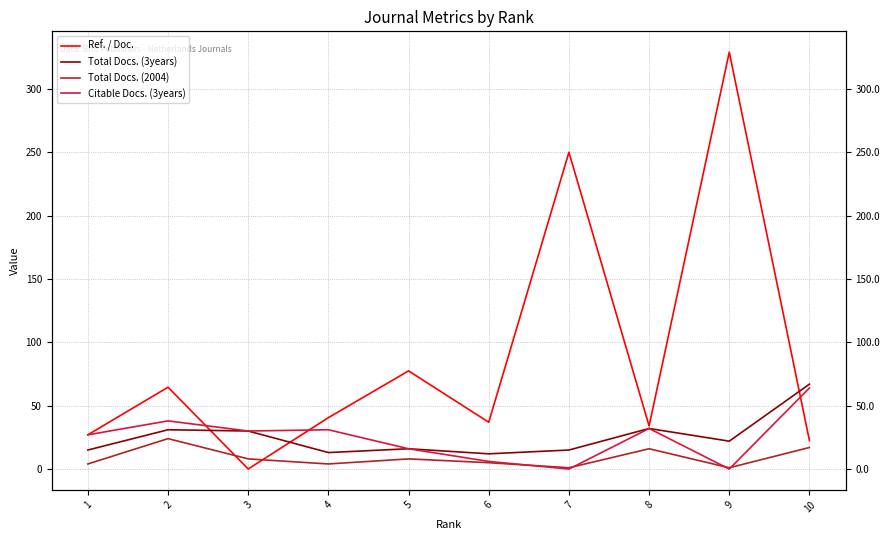

What is the difference between the maximum and second lowest values in the Citable Docs. (3years) series?

64.0